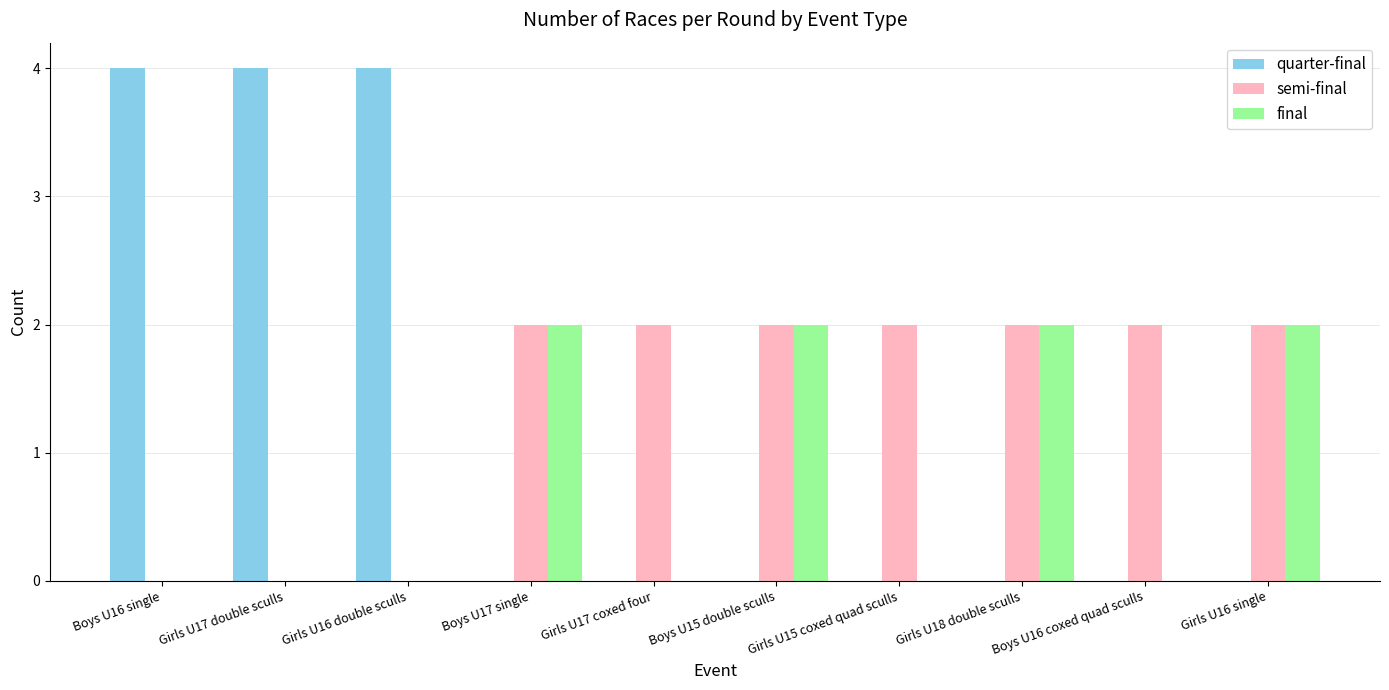

True or false: final has a value of 1 at Girls U15 coxed quad sculls.

False